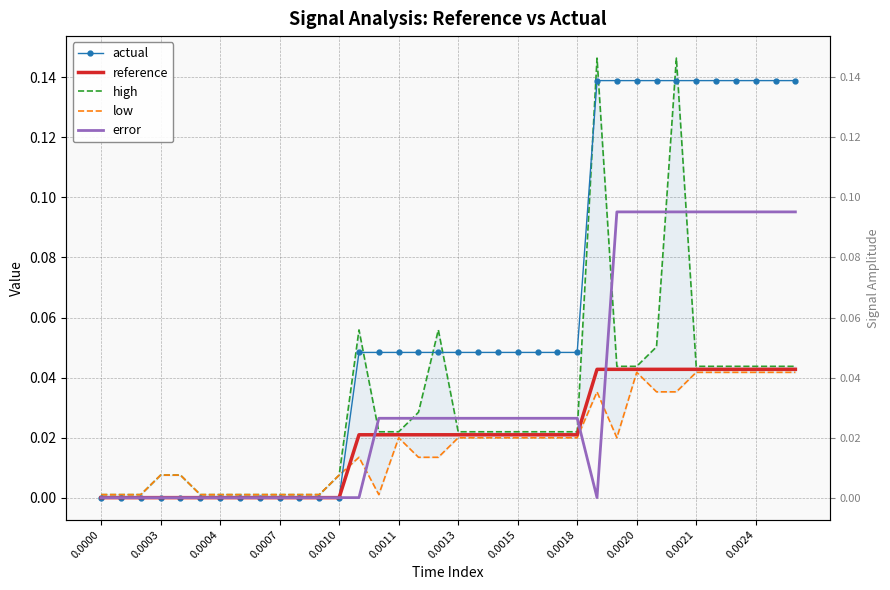

True or false: actual has more than 0 interior local peaks.

False